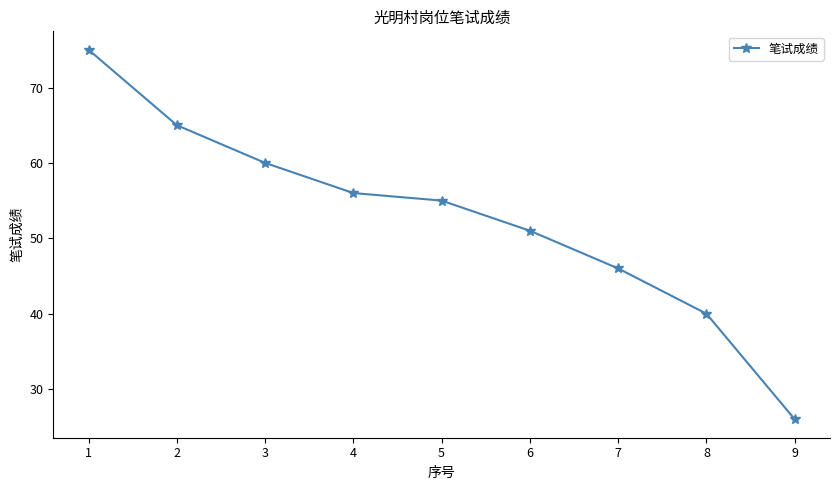

True or false: the data shows 55 at 5.

True